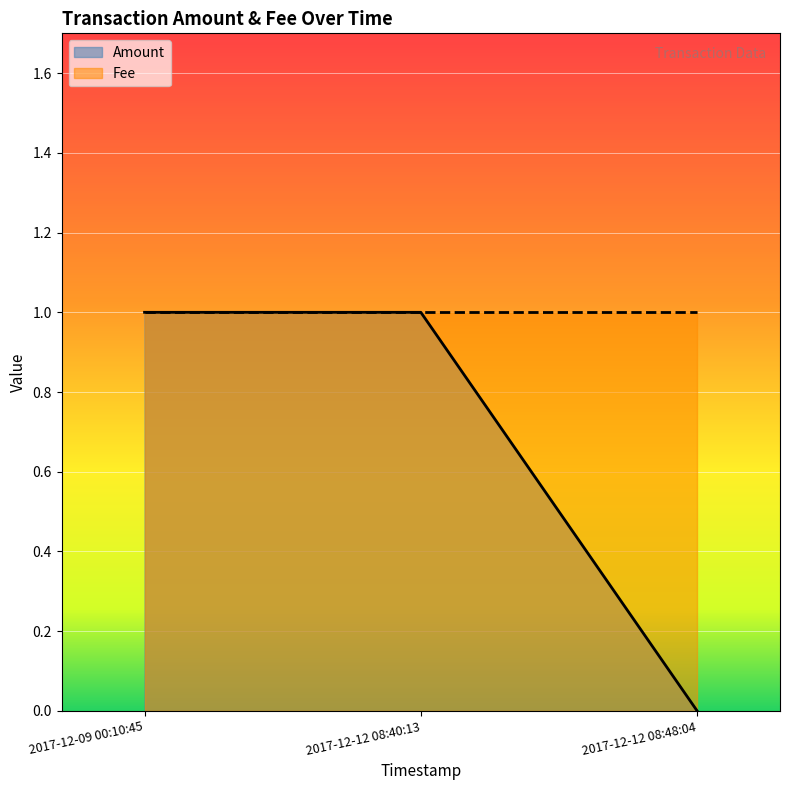

Between 2017-12-12 08:48:04 and 2017-12-09 00:10:45, which is larger?

2017-12-09 00:10:45